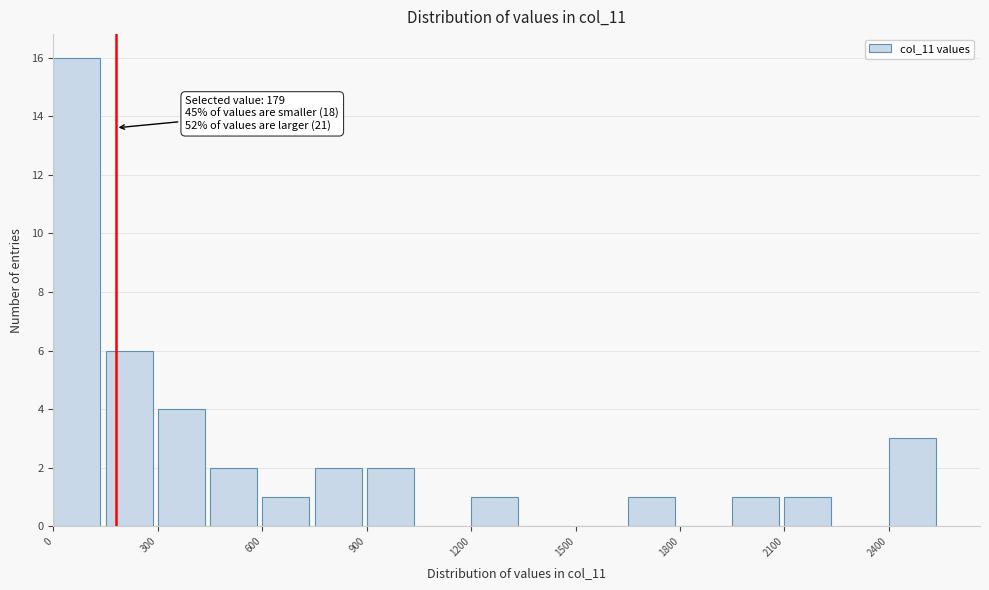

Around what value on the x-axis is the tallest bar? Give the approximate position of its centre, as read against the axis.

50